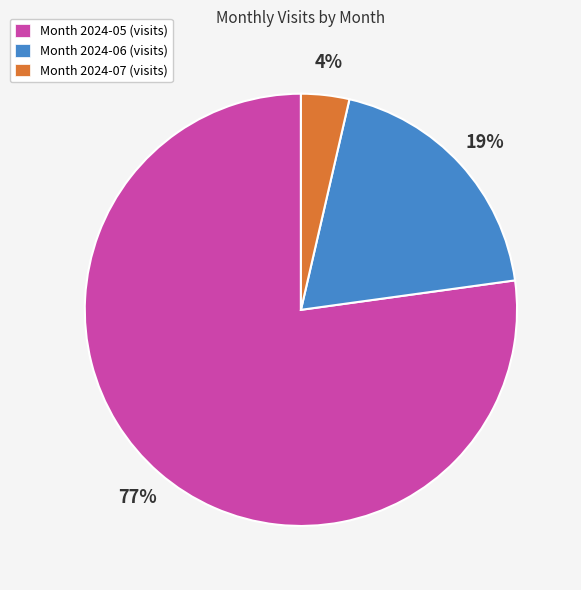

Do Month 2024-05 (visits) and Month 2024-07 (visits) together represent more than half of the pie?

Yes